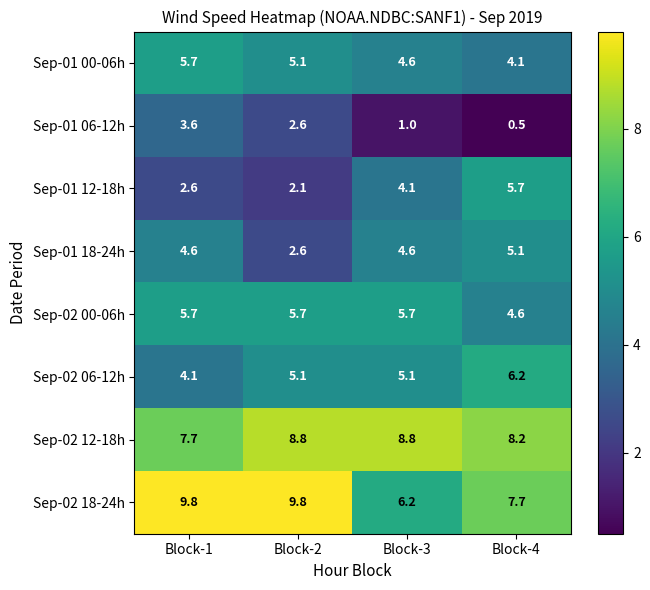

Rank the series at Block-4 from highest to lowest value.

Sep-02 12-18h, Sep-02 18-24h, Sep-02 06-12h, Sep-01 12-18h, Sep-01 18-24h, Sep-02 00-06h, Sep-01 00-06h, Sep-01 06-12h